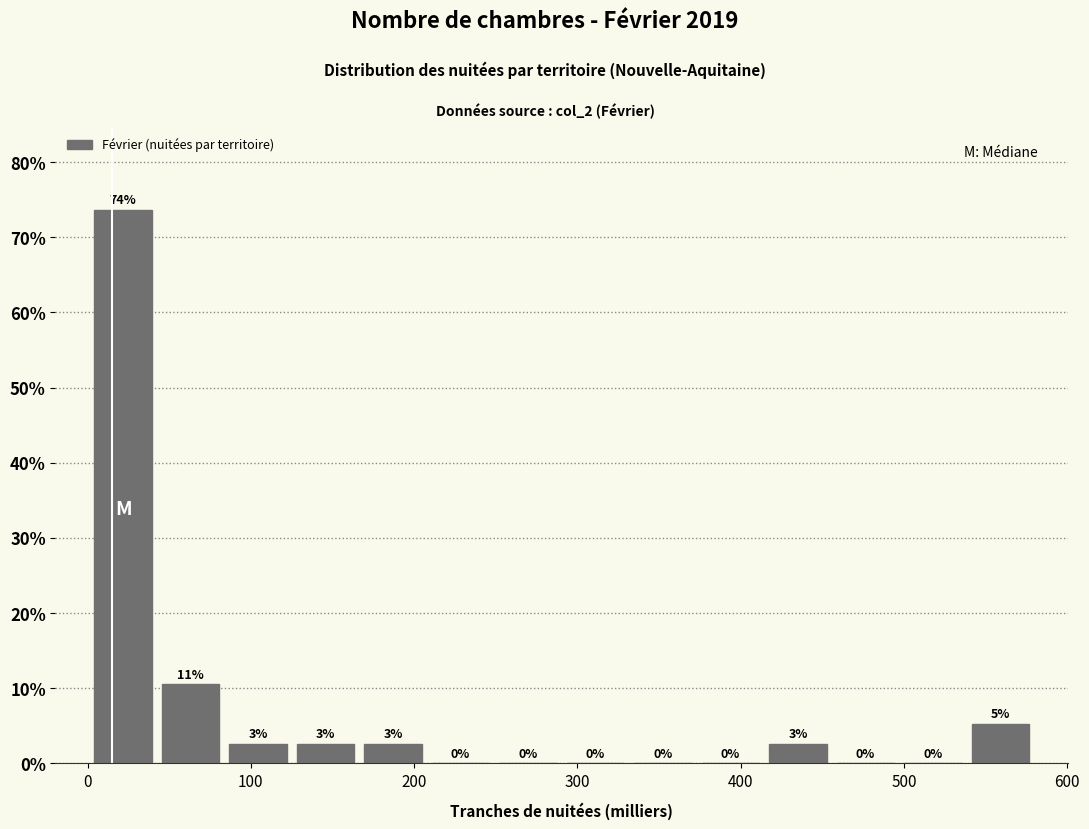

Which range on the x-axis has the tallest bar?

0 to 40